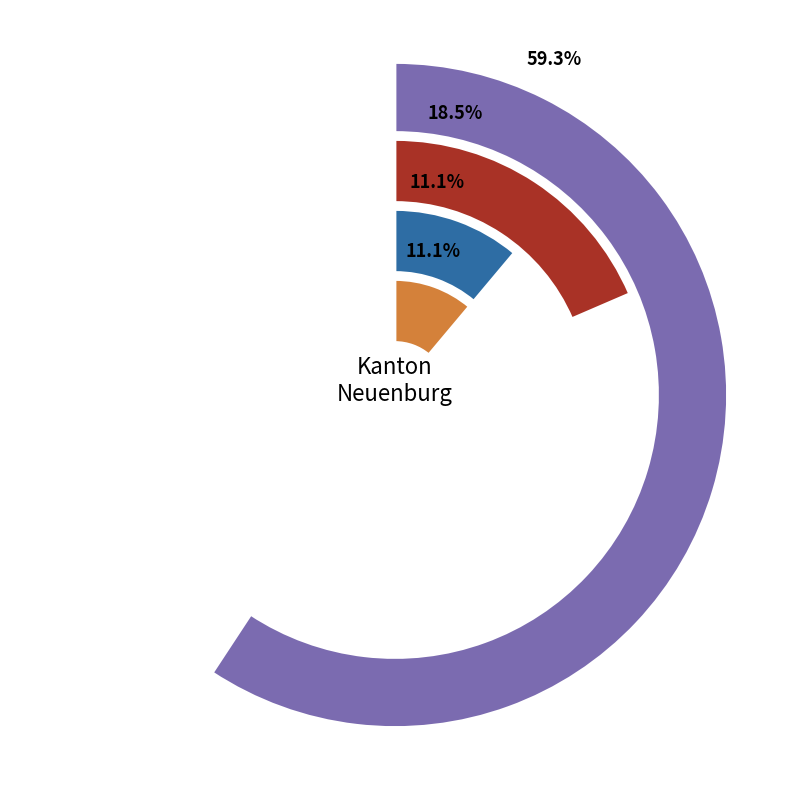

Between Afrika and Amerika, which is larger?

Afrika